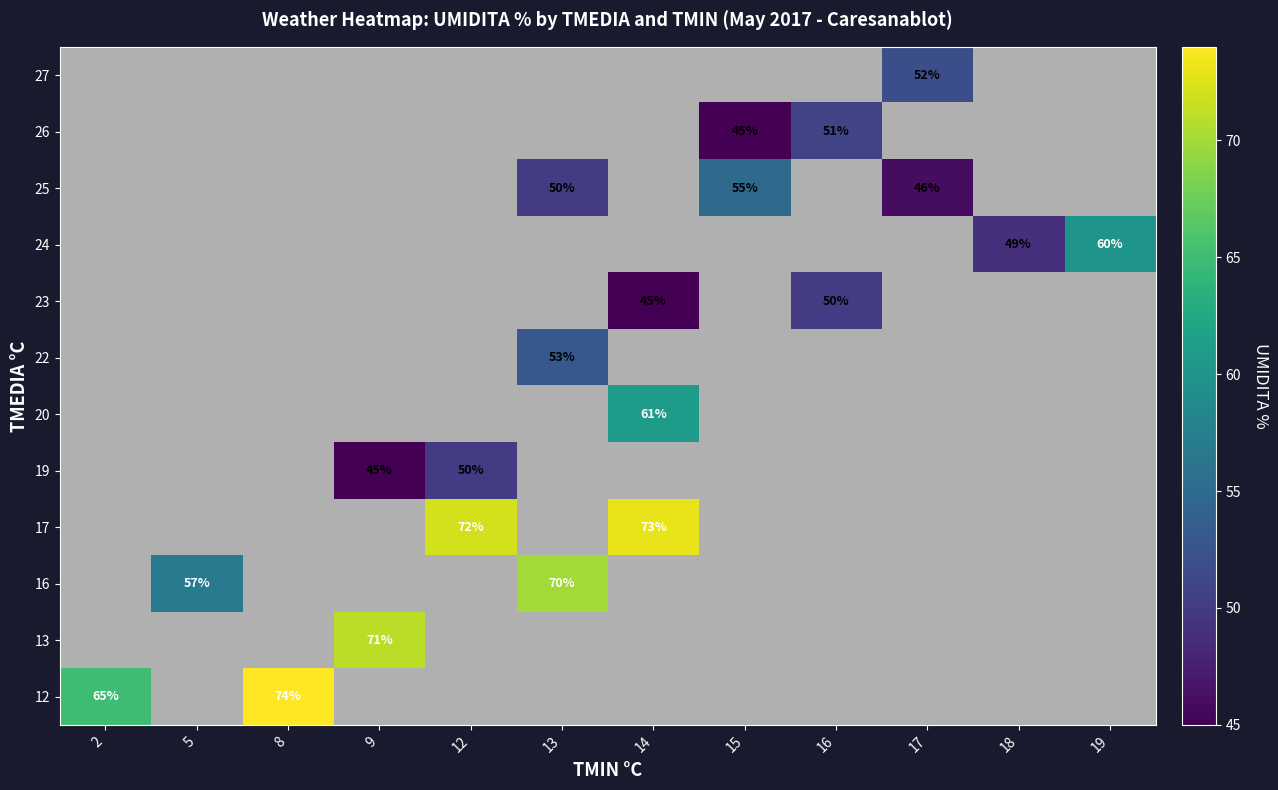

How many values in 26 are above zero?

2